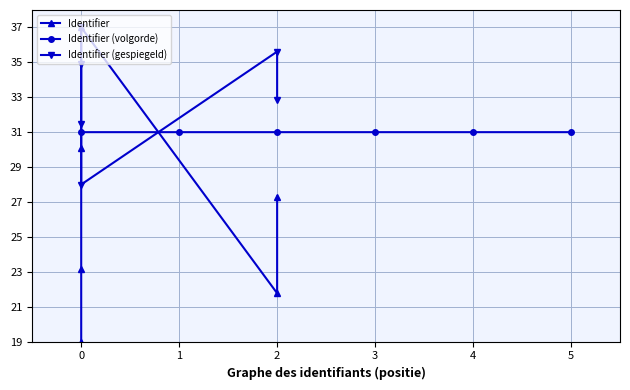

True or false: Identifier (volgorde) has a value of 20.6 at 2.

False